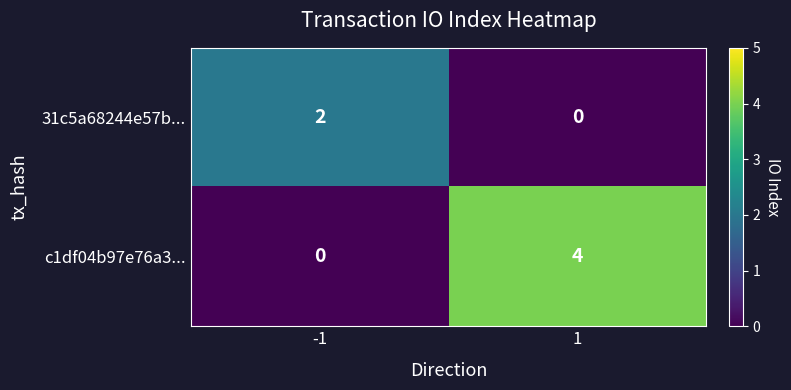

What is the sum of all c1df04b97e76a3... values?

4